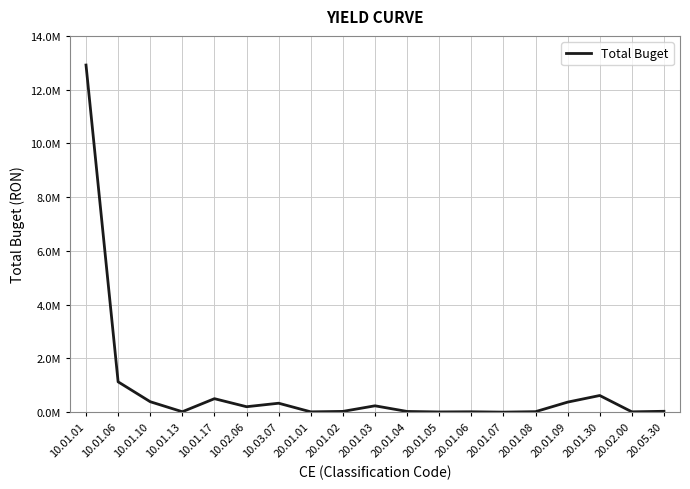

True or false: the data shows 17000 at 10.01.13.

True